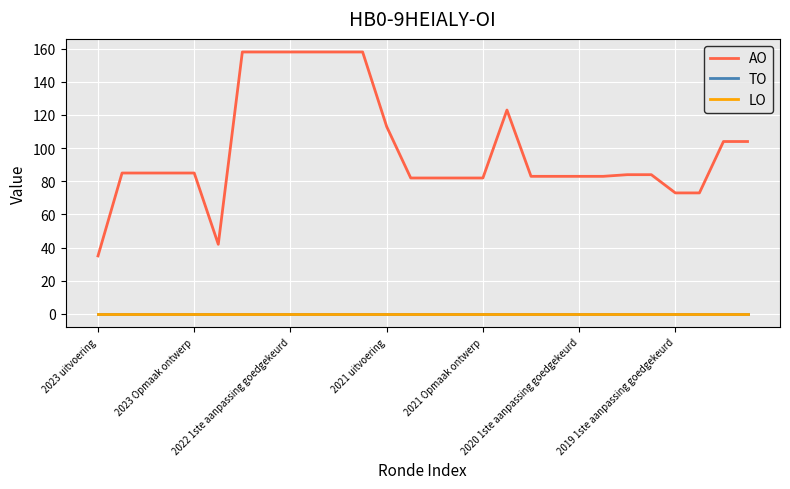

How many lines are shown in the chart?

3